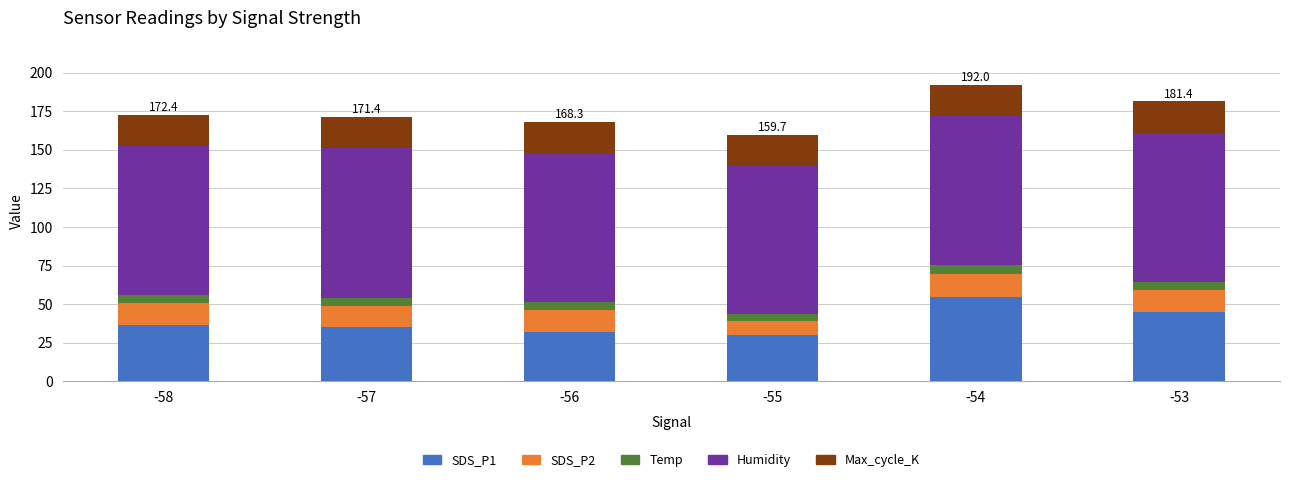

How many bars are there in total?

6